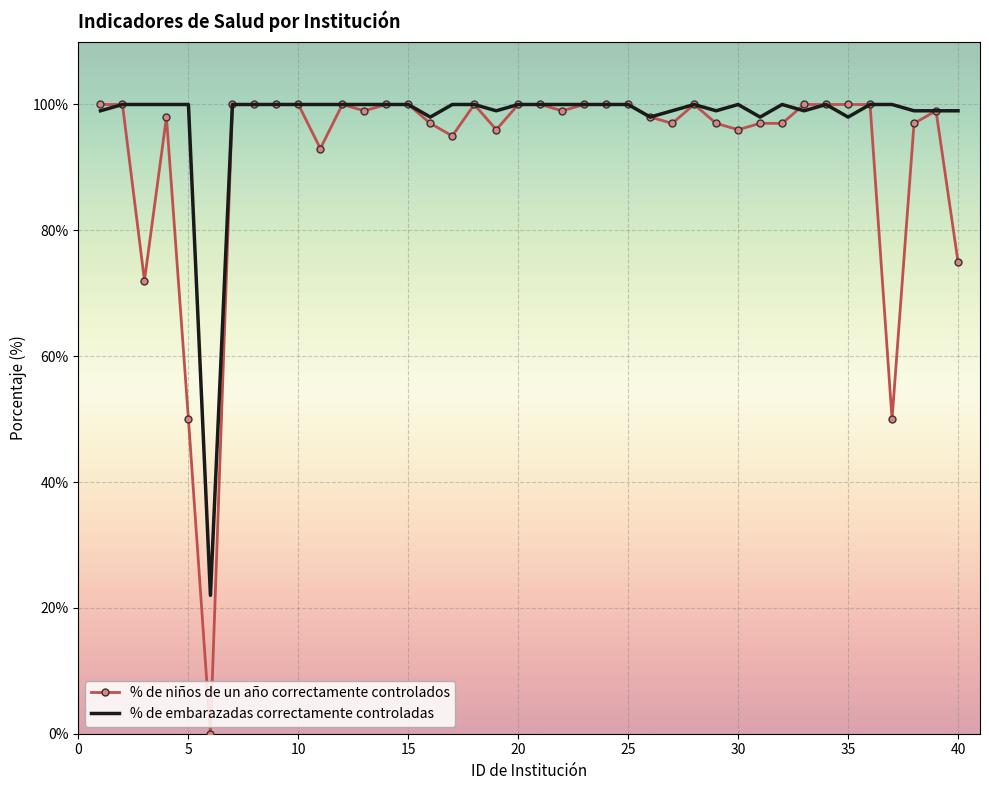

Which series has the largest total across all categories?

% de embarazadas correctamente controladas